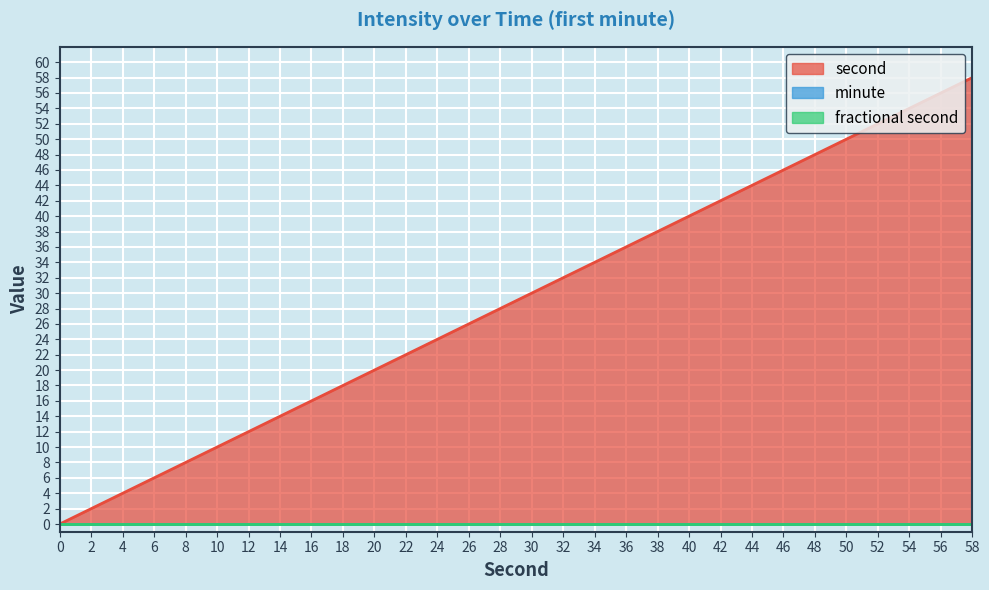

Reading right to left, extract all data points from this chart.

second: 58	56	54	52	50	48	46	44	42	40	38	36	34	32	30	28	26	24	22	20	18	16	14	12	10	8	6	4	2	0
minute: 0	0	0	0	0	0	0	0	0	0	0	0	0	0	0	0	0	0	0	0	0	0	0	0	0	0	0	0	0	0
fractional second: 0	0	0	0	0	0	0	0	0	0	0	0	0	0	0	0	0	0	0	0	0	0	0	0	0	0	0	0	0	0